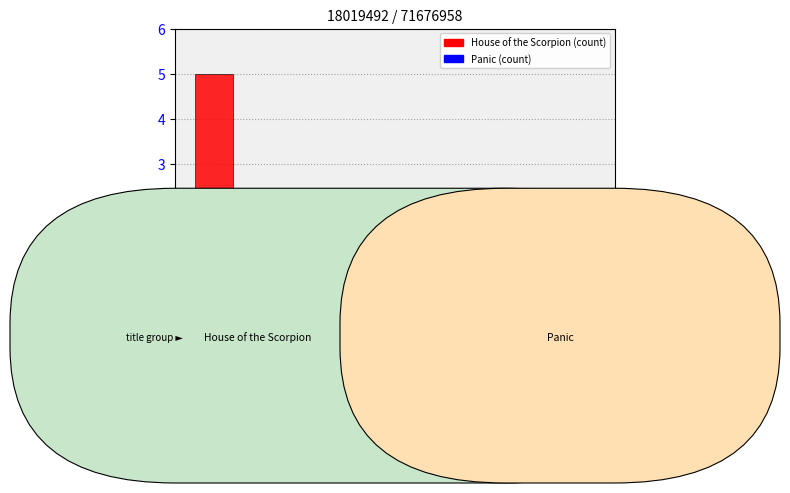

At which category is the sum across all series the highest?

Trade Paperback